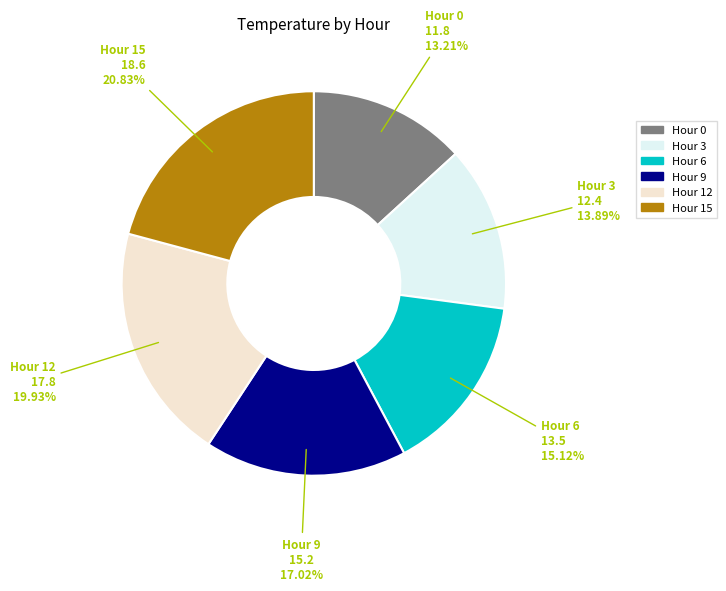

Do Hour 6 and Hour 12 together represent more than half of the pie?

No